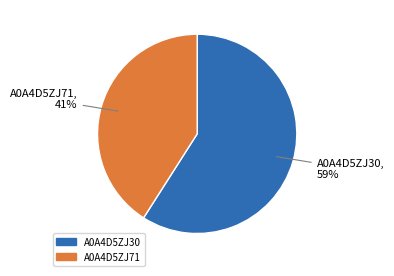

To the nearest percent, what is the difference between the largest and smallest slice percentages?

18%